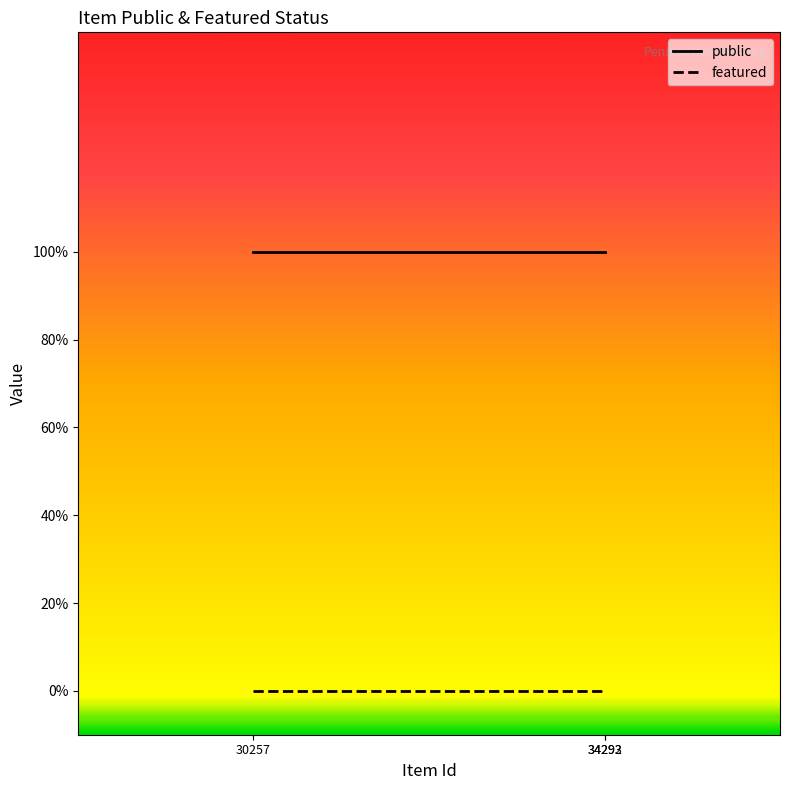

Reading left to right, transcribe all the data shown in this chart.

public: 1	1	1
featured: 0	0	0